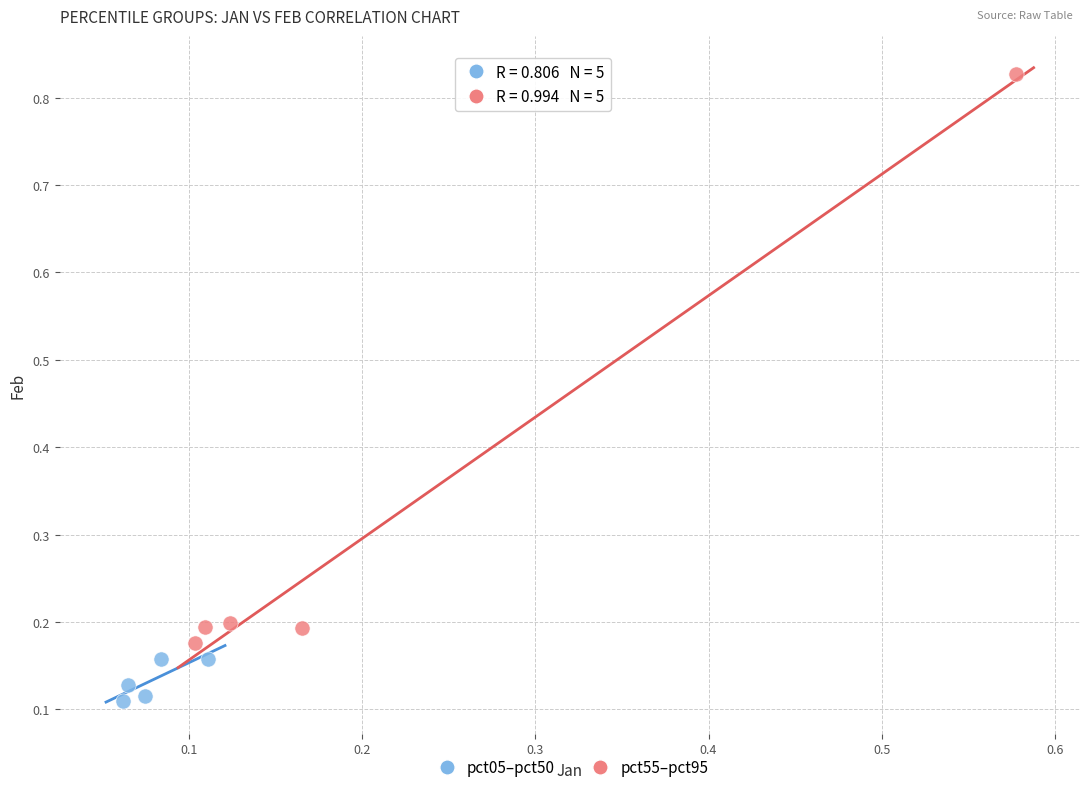

Which series contains the lowest Y value?

pct05–pct50